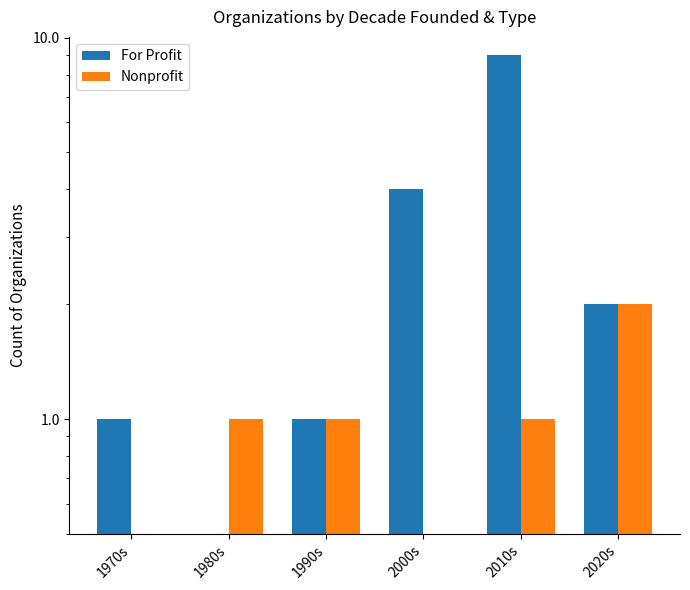

What is the label of the 3rd bar from the left?

1990s